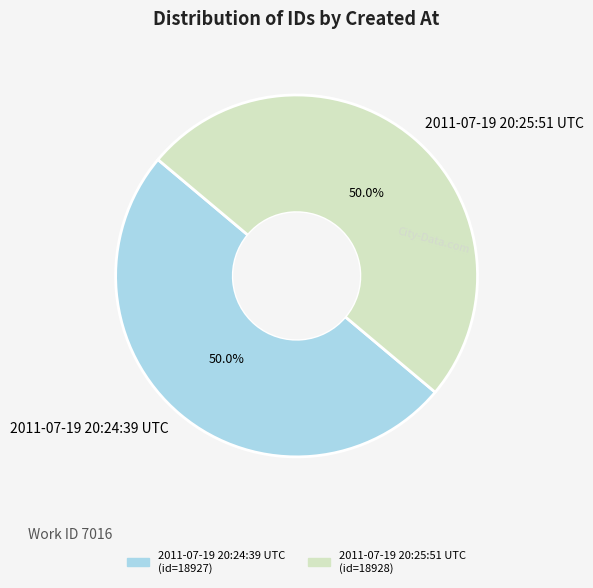

Count the number of slices in the pie.

2